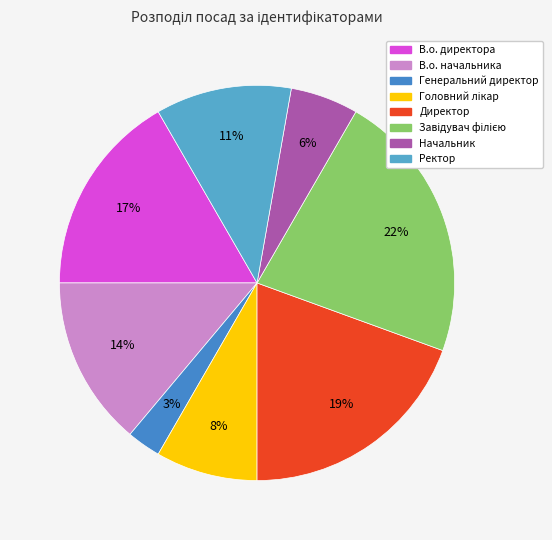

To the nearest percent, what is the difference between the largest and smallest slice percentages?

19%